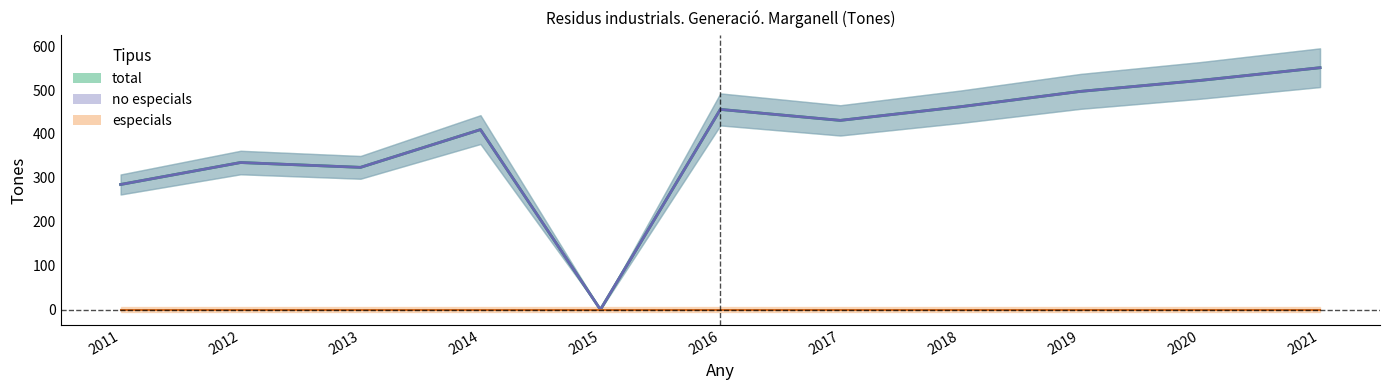

At which category is the sum across all series the highest?

2021